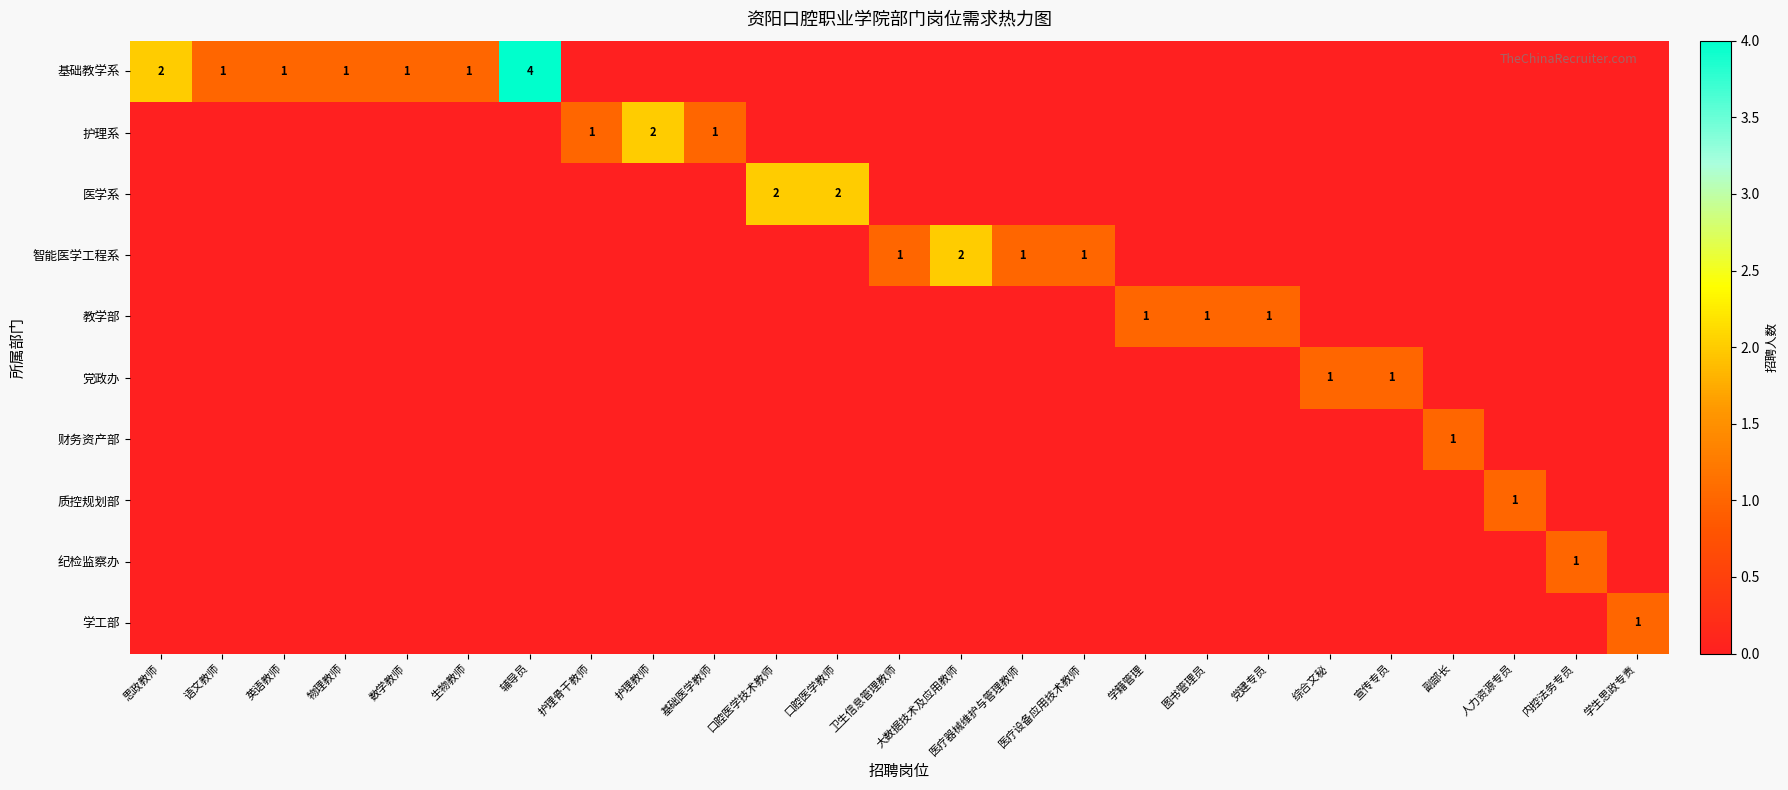

How many series are shown in this chart?

10